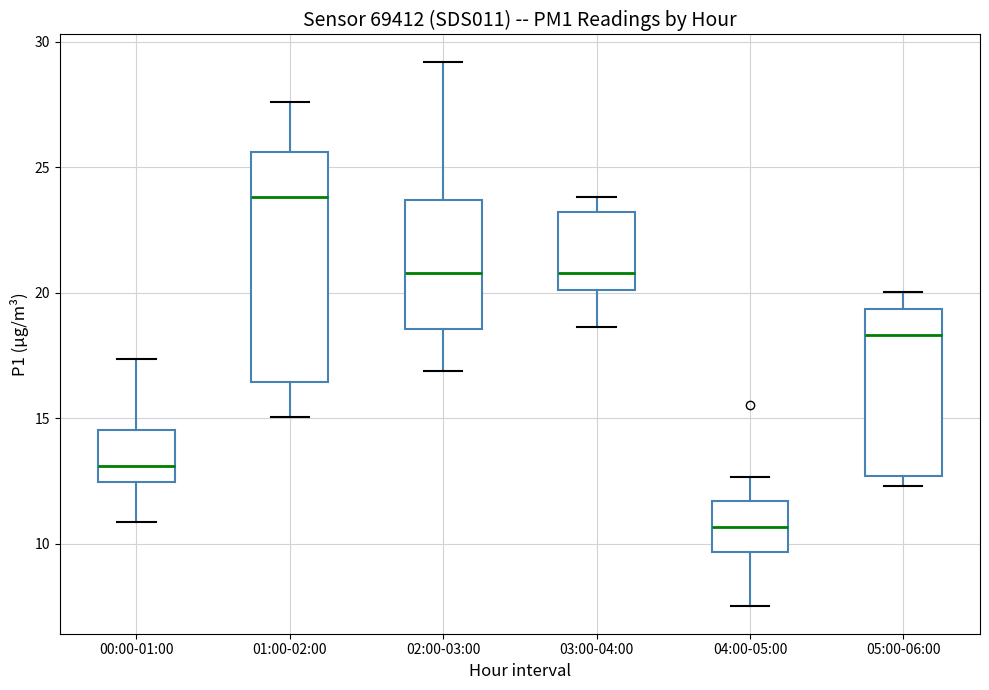

Where does the median line of the box for 00:00-01:00 sit on the y-axis? The values are not printed on the chart, so give them approximately, as read against the axis.

13.0